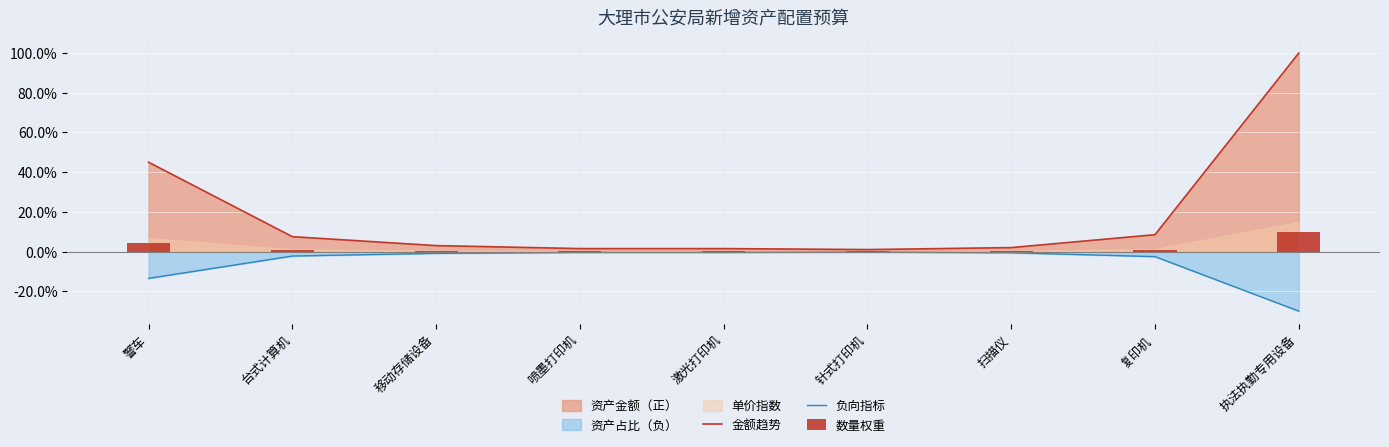

Which series has the largest range (max minus min)?

金额趋势